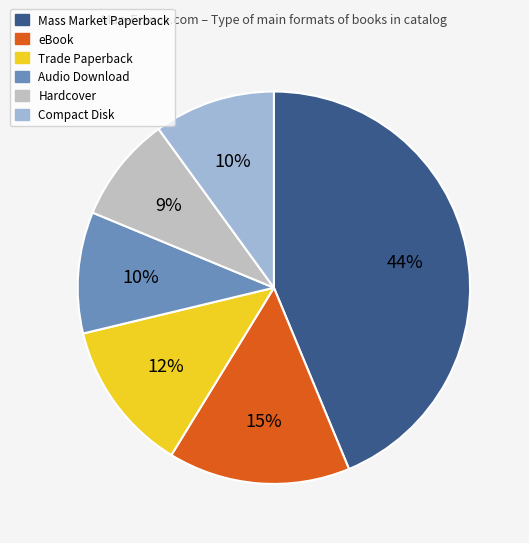

Is it true that eBook is 25% of the pie?

False